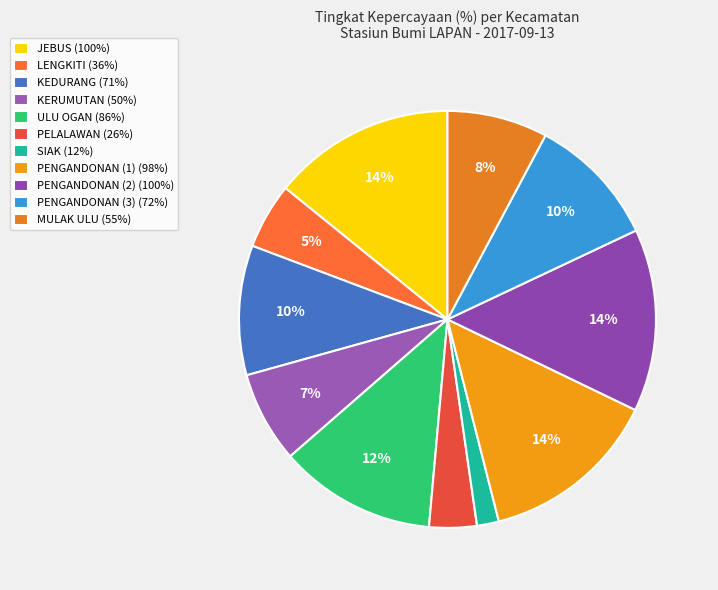

The SIAK slice represents 2% of the pie. True or false?

True